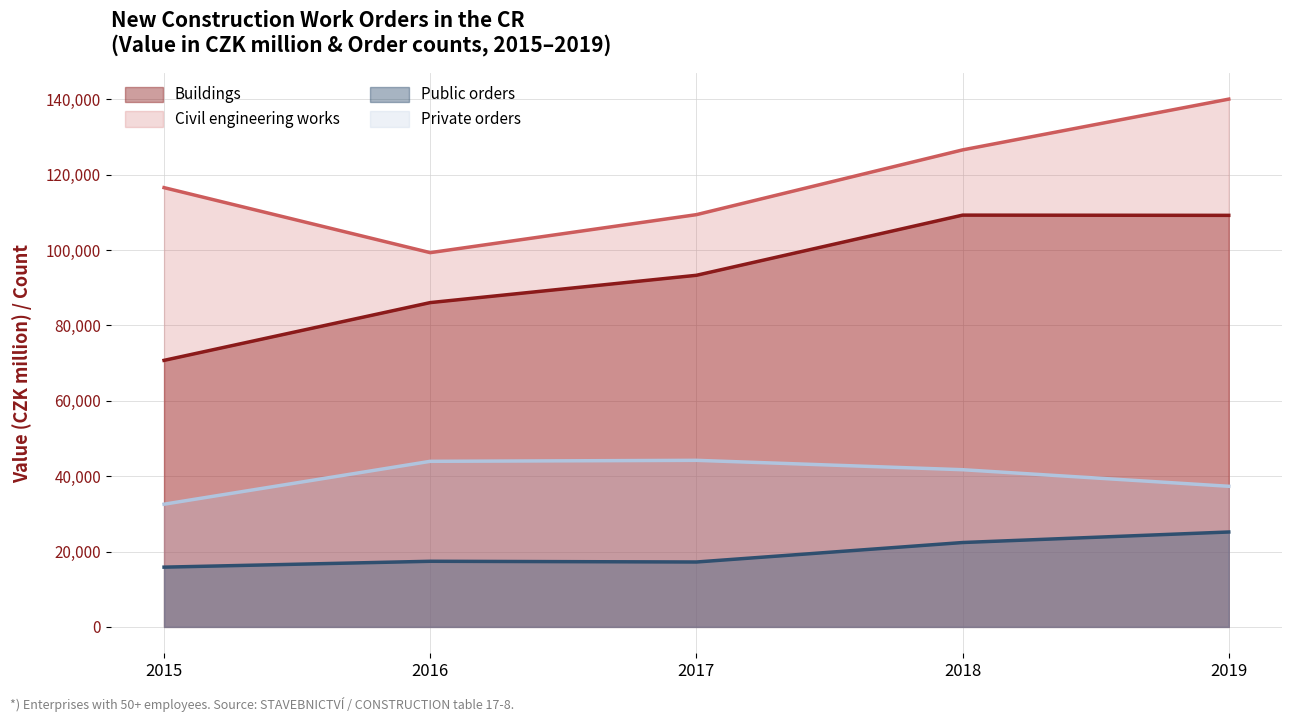

What is the maximum value for Public orders?

25187